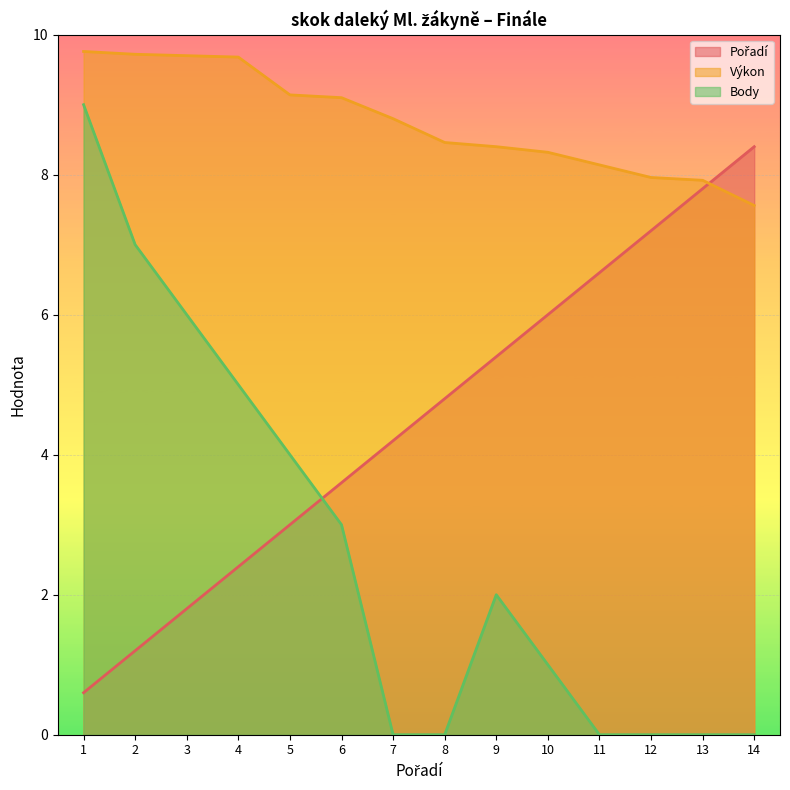

The value of Výkon at 4 is 13.0. True or false?

False